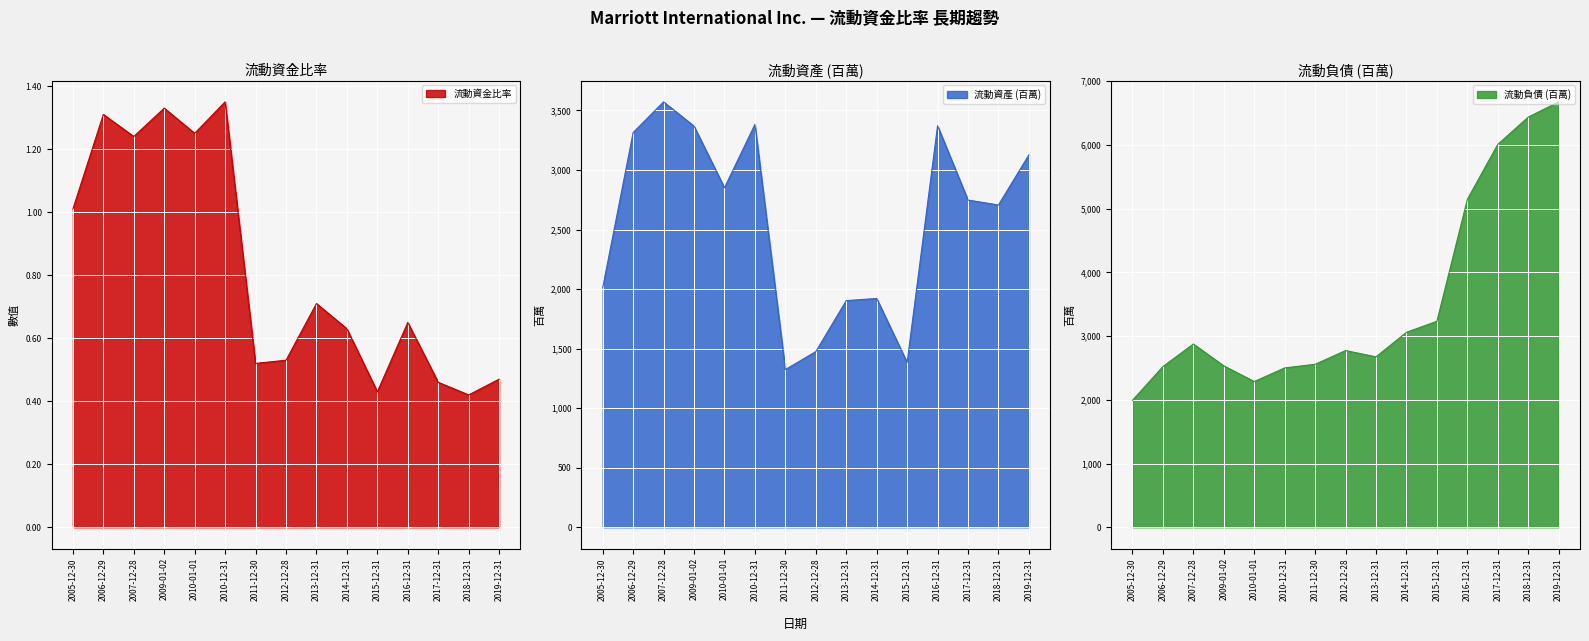

What is the difference between the maximum and minimum values in the 流動負債 (百萬) series?

4685